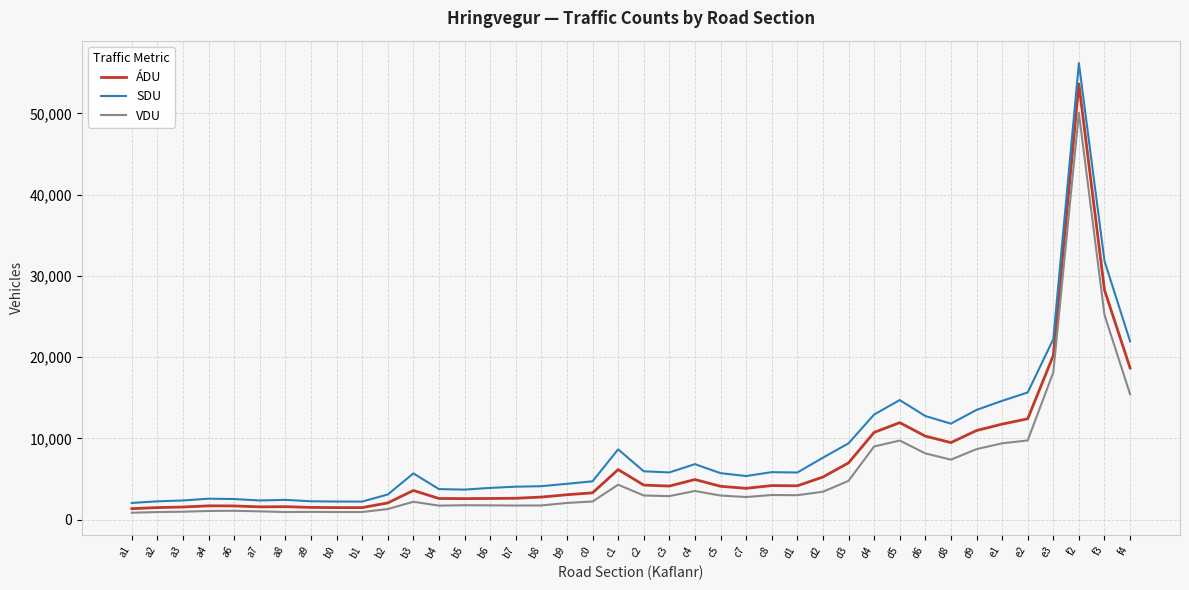

What is the maximum value for ÁDU?

53611